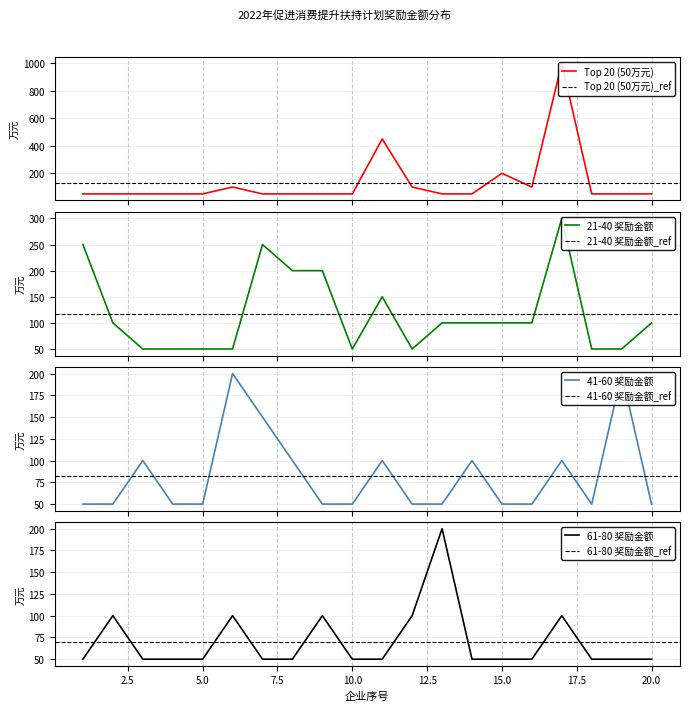

At which category does the chart reach its minimum across all series?

1